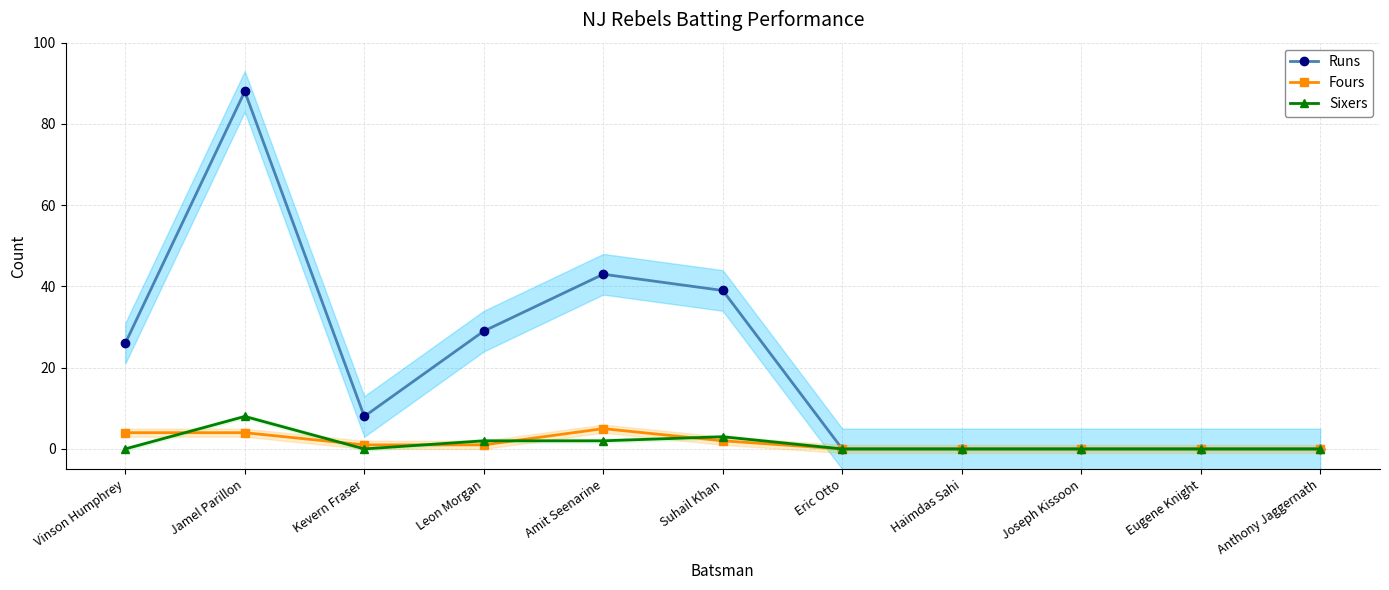

How many series are shown in this chart?

3